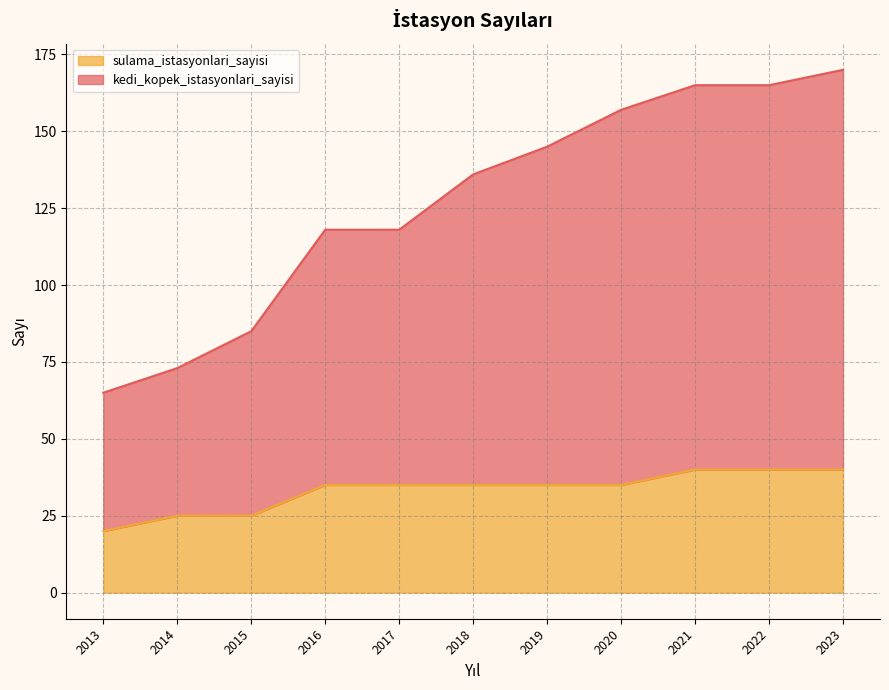

What are all the series names shown in the legend?

sulama_istasyonlari_sayisi, kedi_kopek_istasyonlari_sayisi